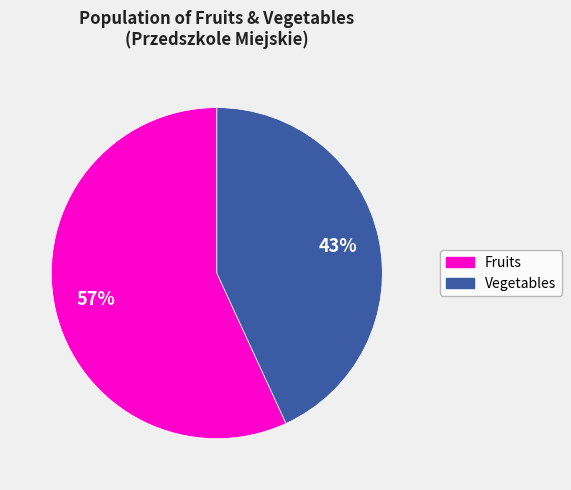

Is there a majority slice in this chart?

Yes